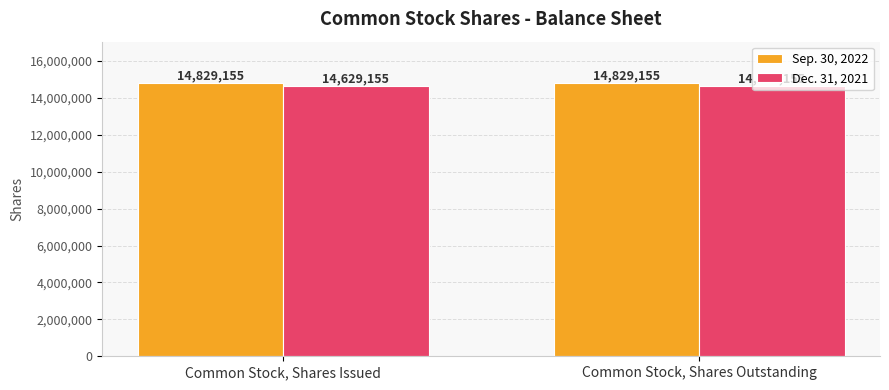

What is the maximum value for Sep. 30, 2022?

14829155